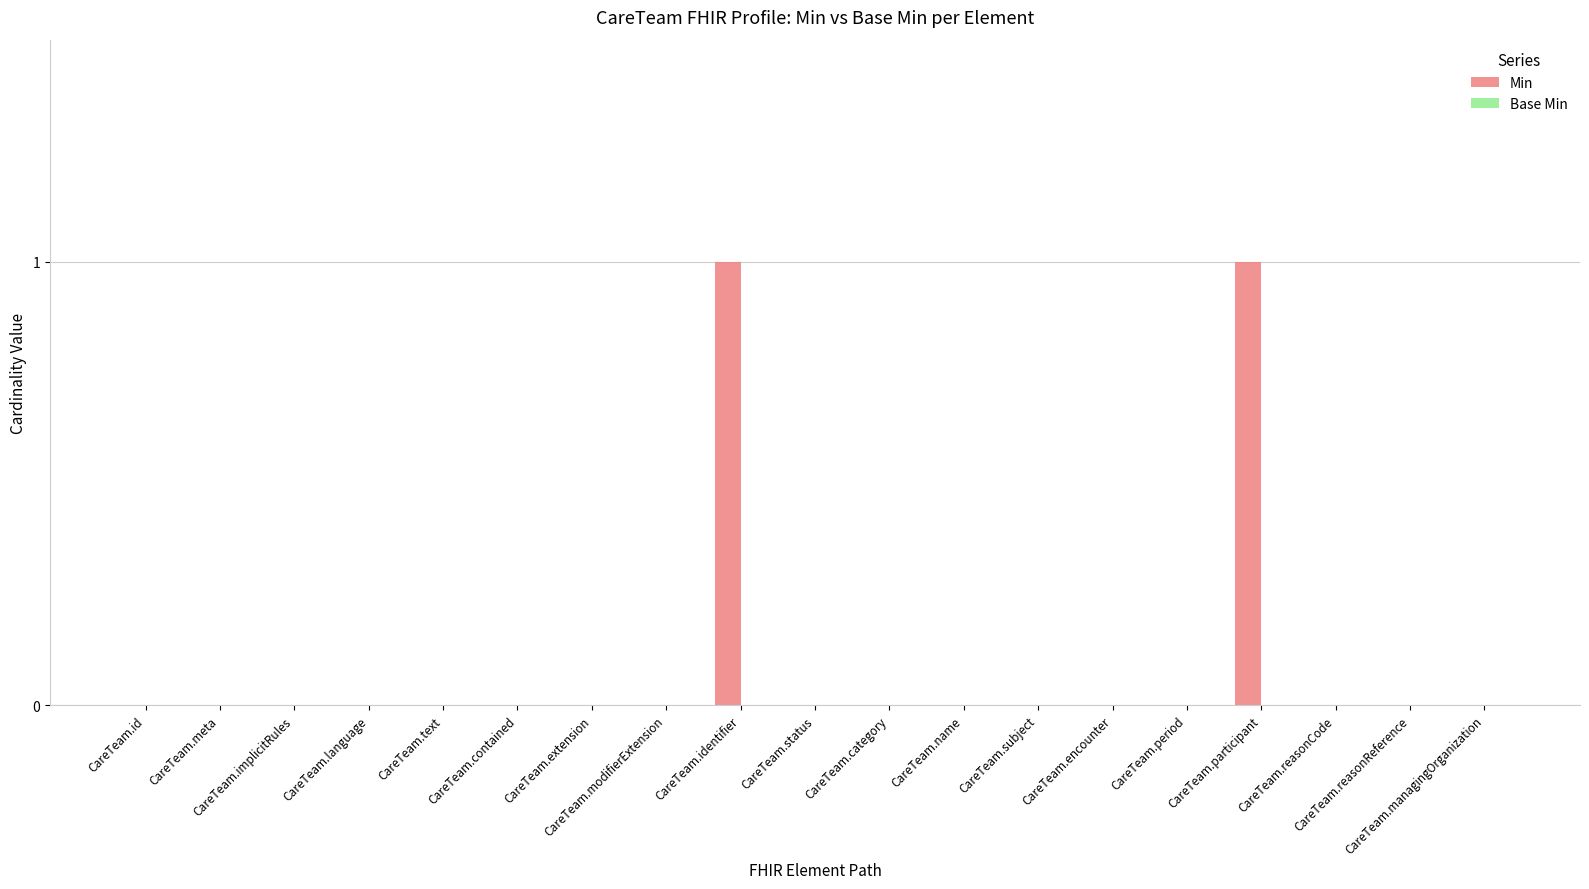

How many data points does each series have?

19